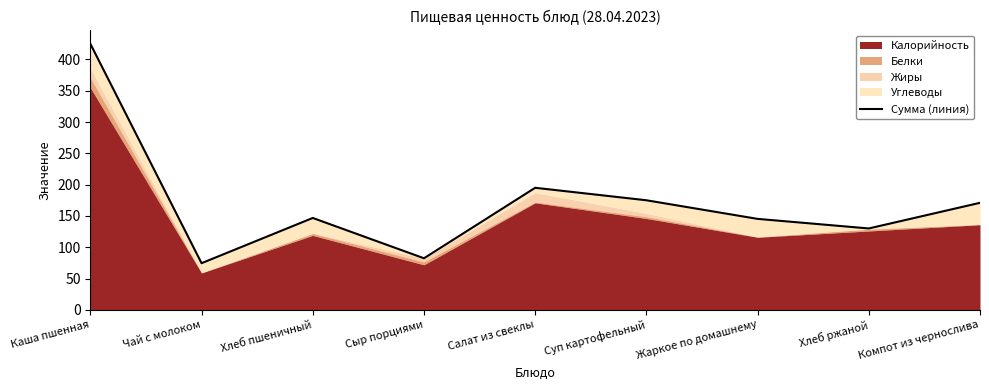

Rank the categories by value from highest to lowest.

Каша пшенная, Салат из свеклы, Суп картофельный, Компот из чернослива, Хлеб пшеничный, Жаркое по домашнему, Хлеб ржаной, Сыр порциями, Чай с молоком